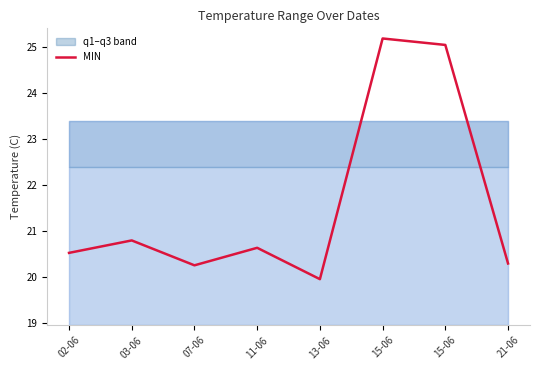

How many lines are shown in the chart?

1